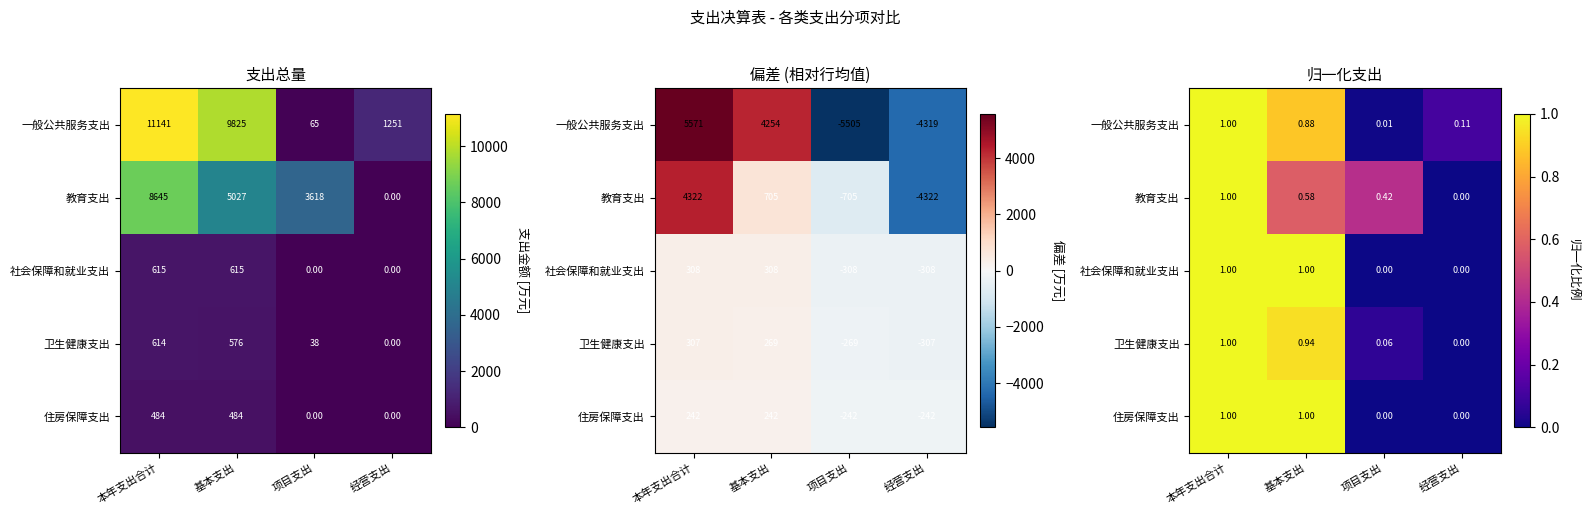

Which has a higher value, 经营支出 or 本年支出合计?

本年支出合计